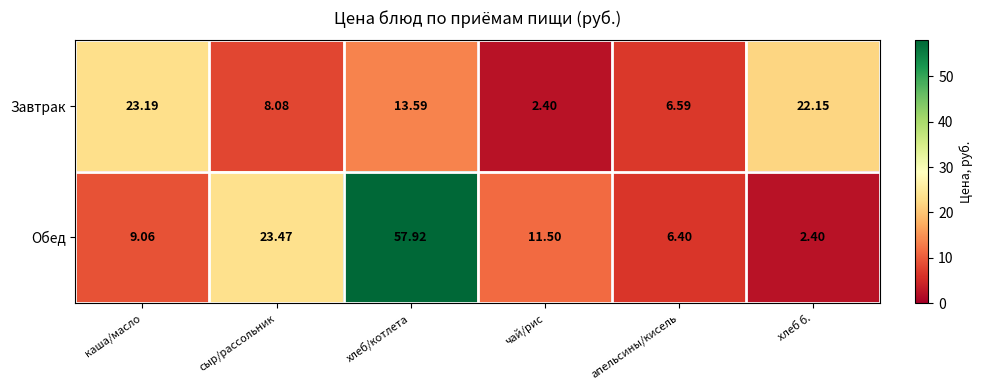

Which series has the widest spread of values?

Обед